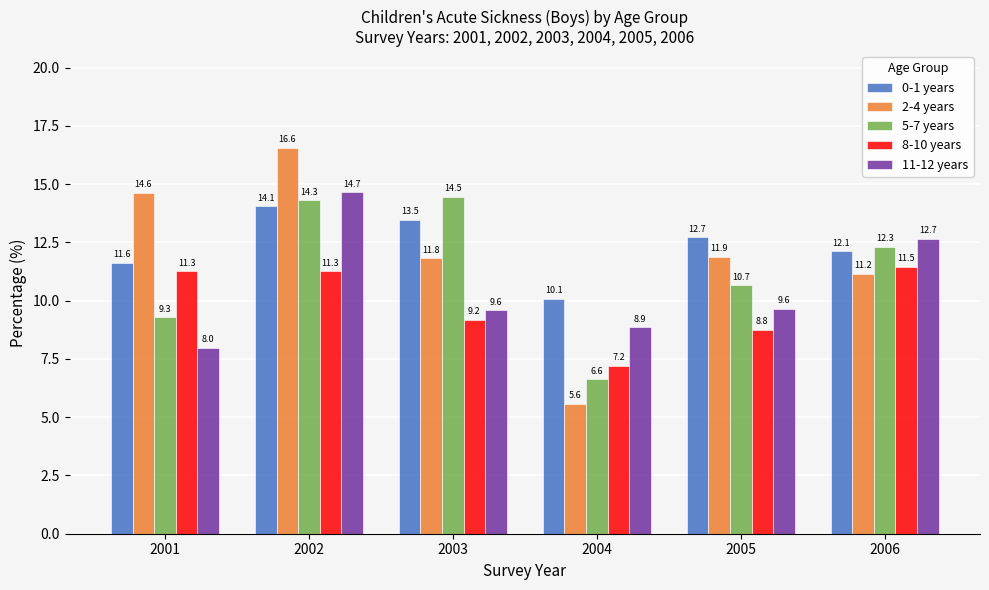

What is the maximum value for 5-7 years?

14.5